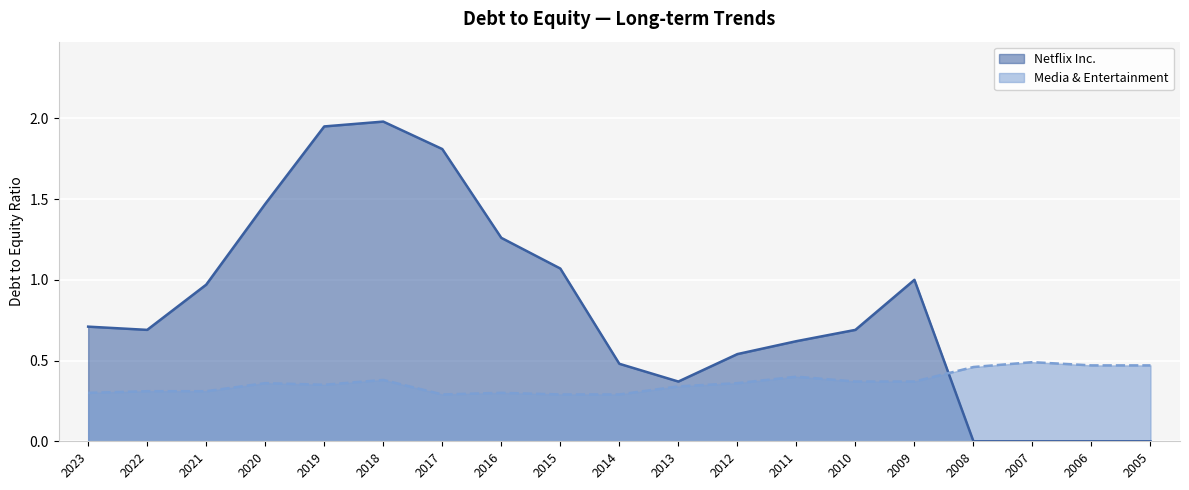

What is the maximum value shown in the chart?

2.0